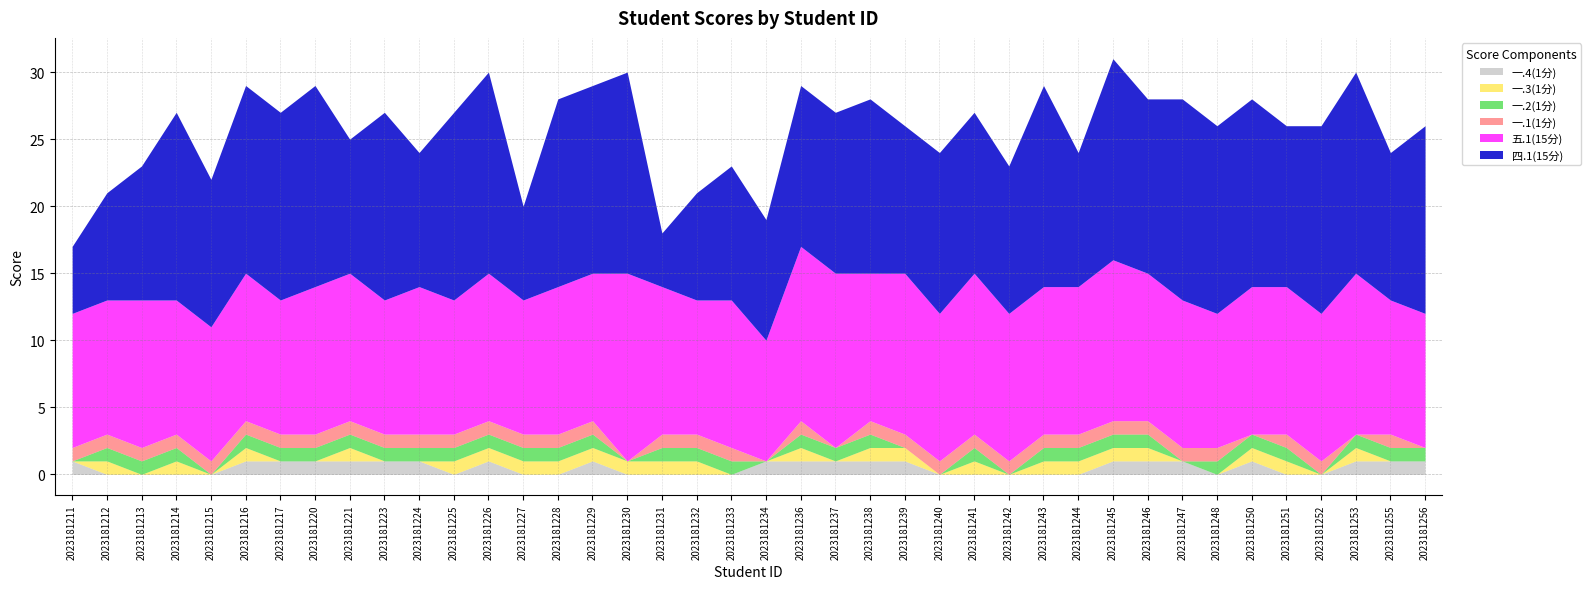

True or false: 一.2(1分) and 五.1(15分) cross at least once.

False